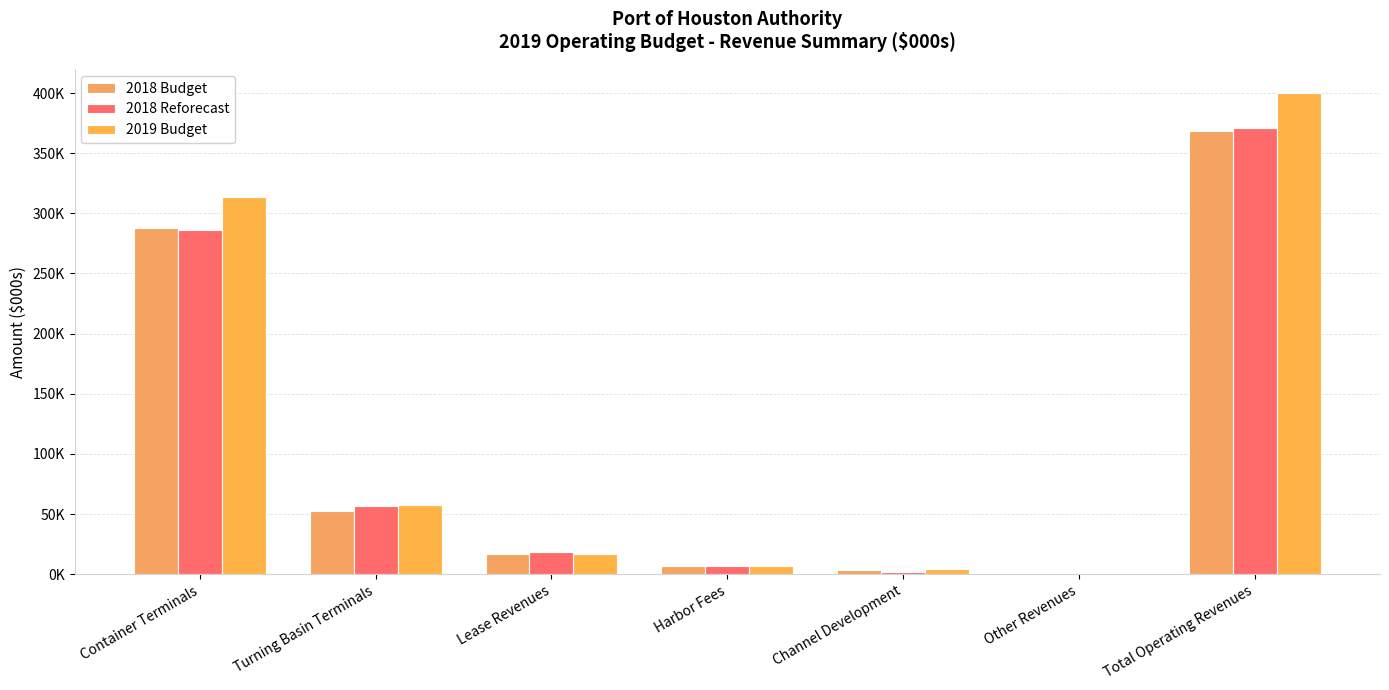

Are the bars horizontal?

No